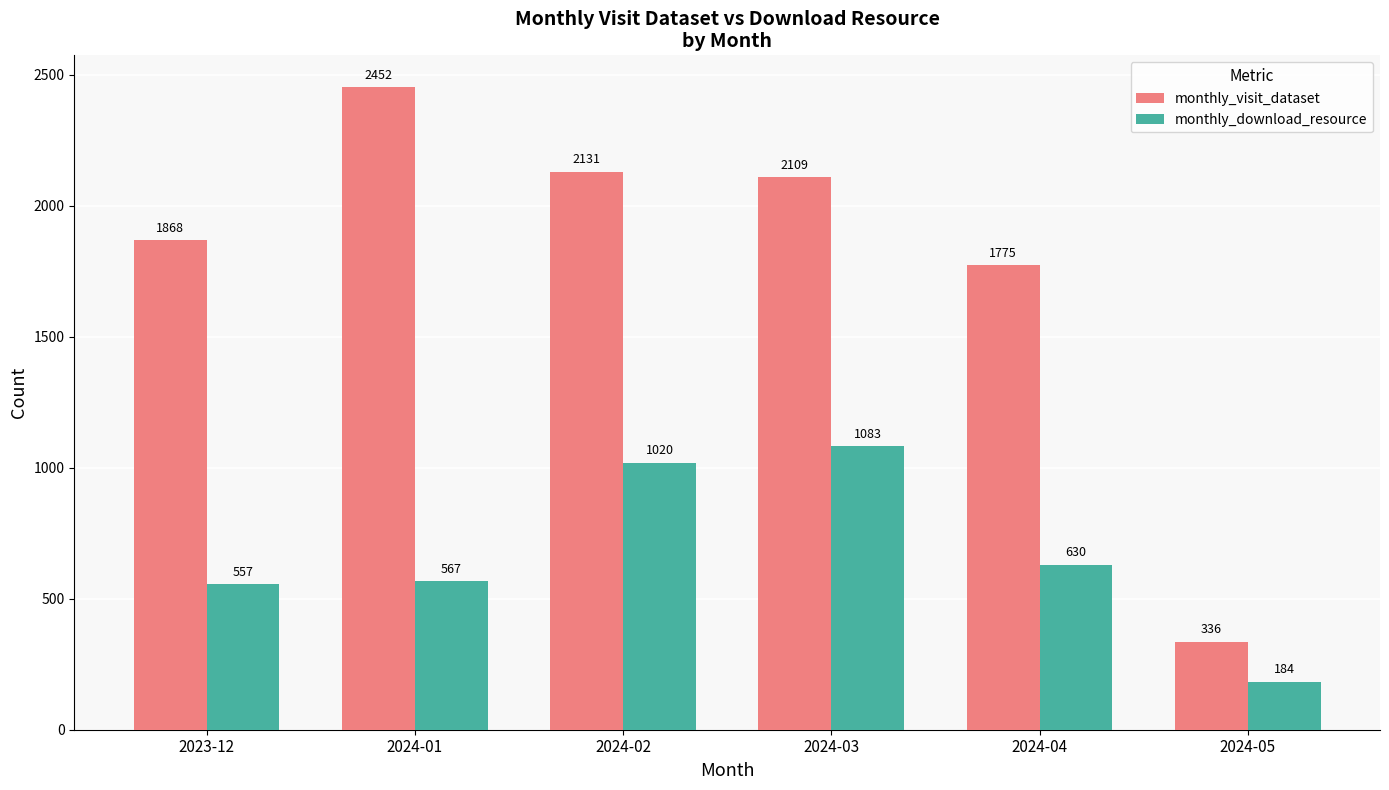

Reading left to right, transcribe all the data shown in this chart.

monthly_visit_dataset: 1868	2452	2131	2109	1775	336
monthly_download_resource: 557	567	1020	1083	630	184